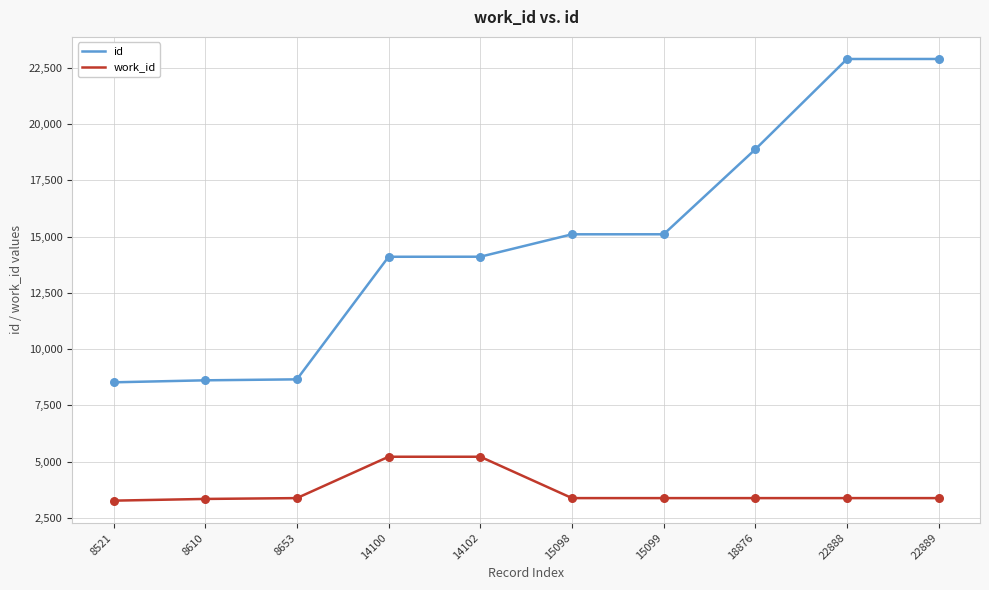

At how many categories does at least one series exceed 19830?

2